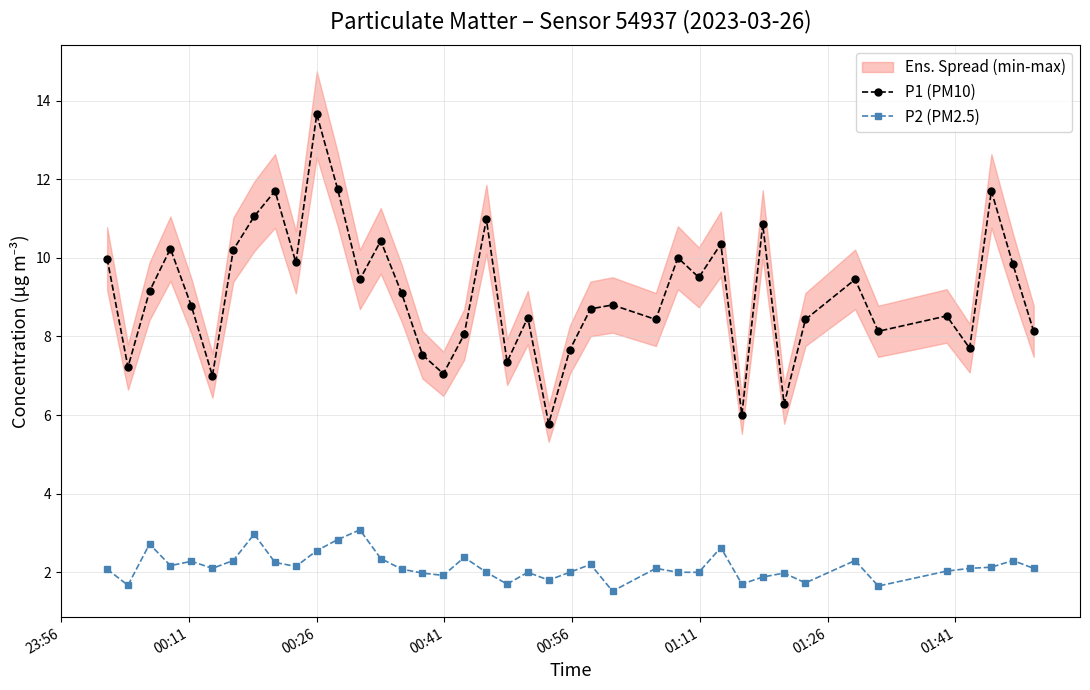

How many values in the P2 (PM2.5) series exceed 2?

24